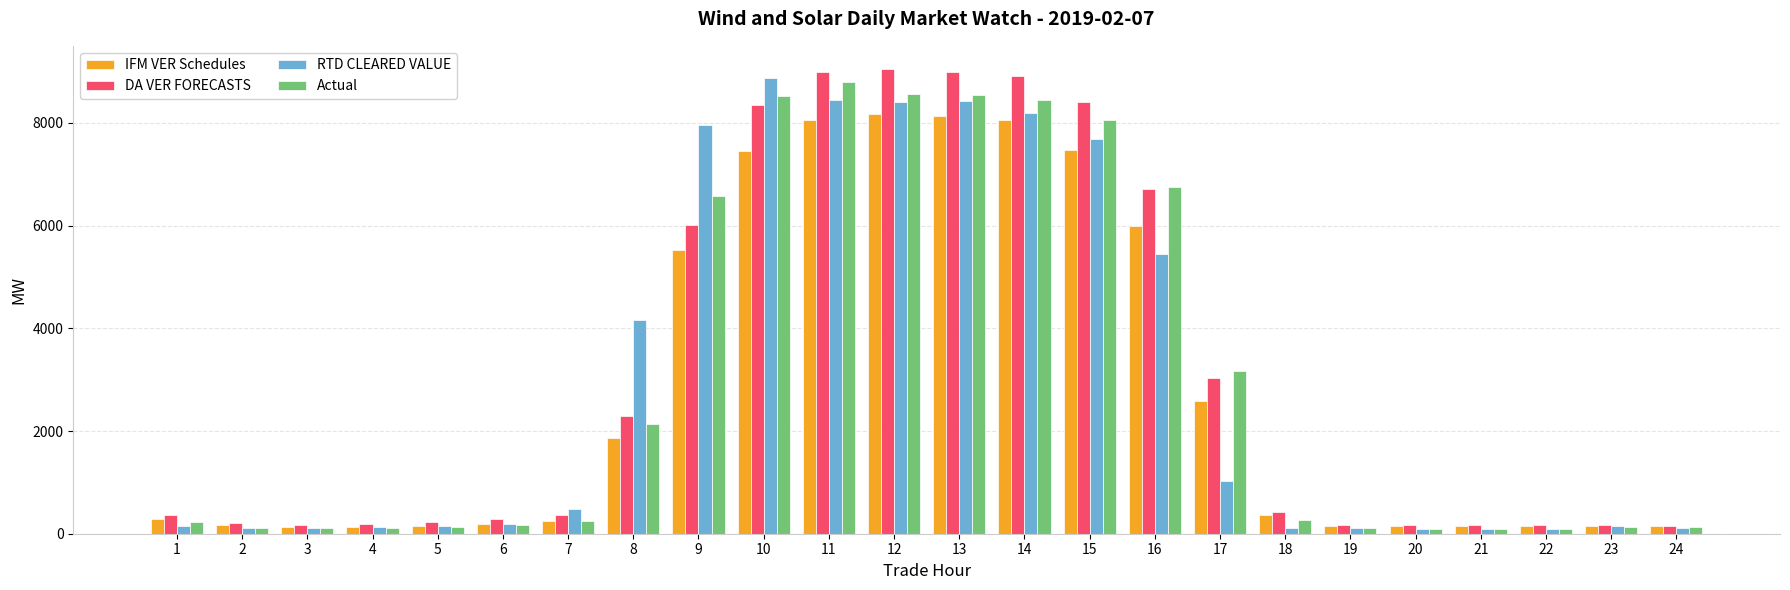

What is the maximum value shown in the chart?

9047.1